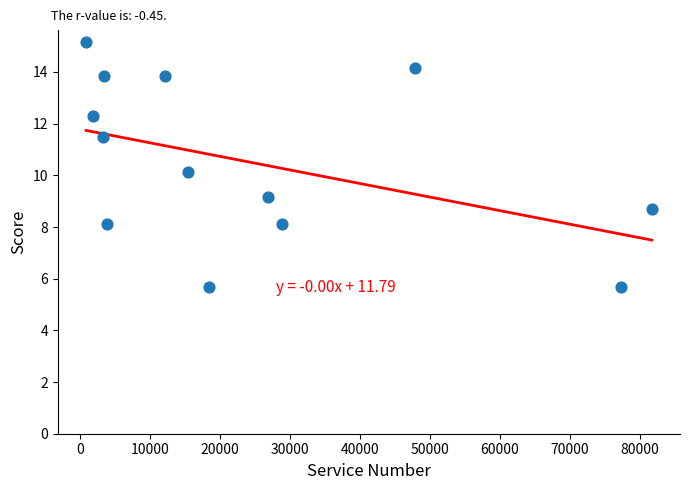

List the coordinates of all points as (X, Y) pairs, reading left to right.

(896.0, 15.2)  (1895.0, 12.3)  (3318.0, 11.5)  (3508.0, 13.8)  (3916.0, 8.1)  (12234.0, 13.8)  (15446.0, 10.1)  (18471.0, 5.7)  (26867.0, 9.1)  (28897.0, 8.1)  (47853.0, 14.2)  (77230.0, 5.7)  (81681.0, 8.7)